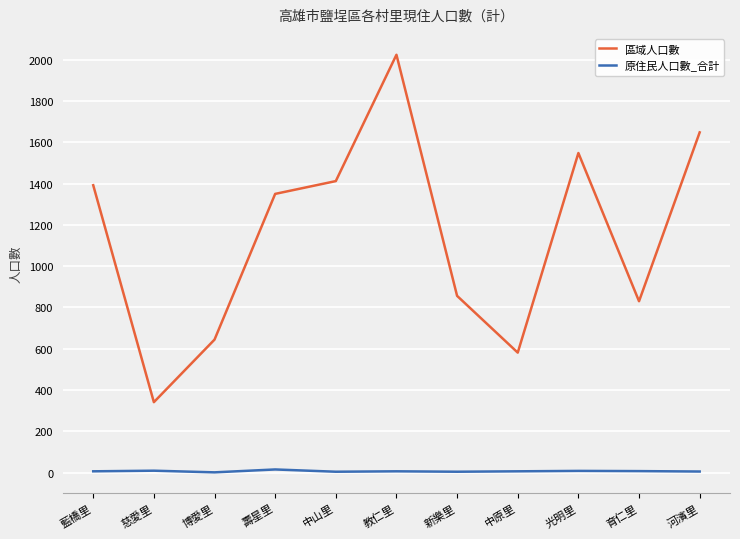

Which series has the widest spread of values?

區域人口數